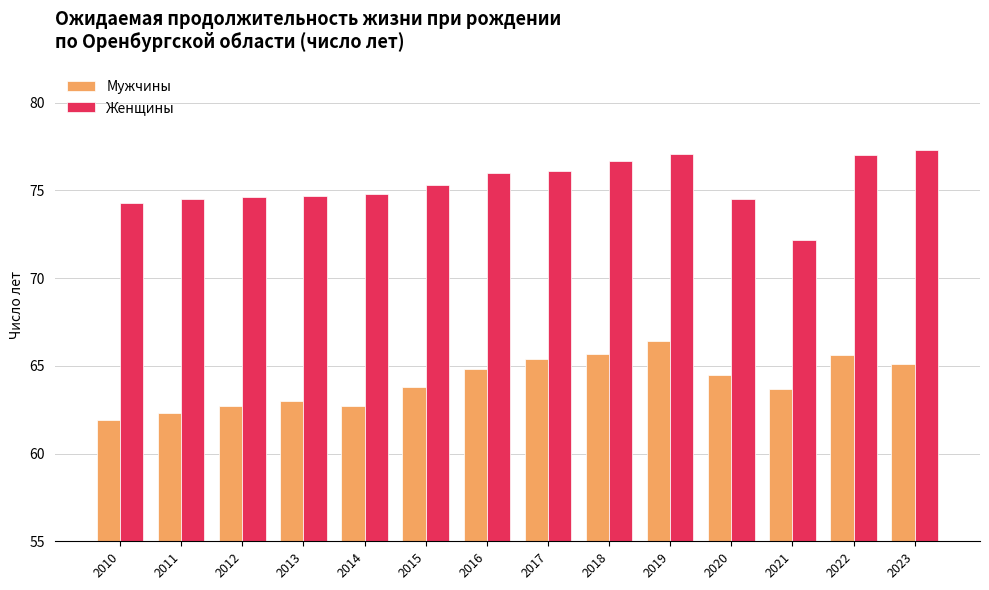

True or false: Женщины has a value of 18.2 at 2014.

False